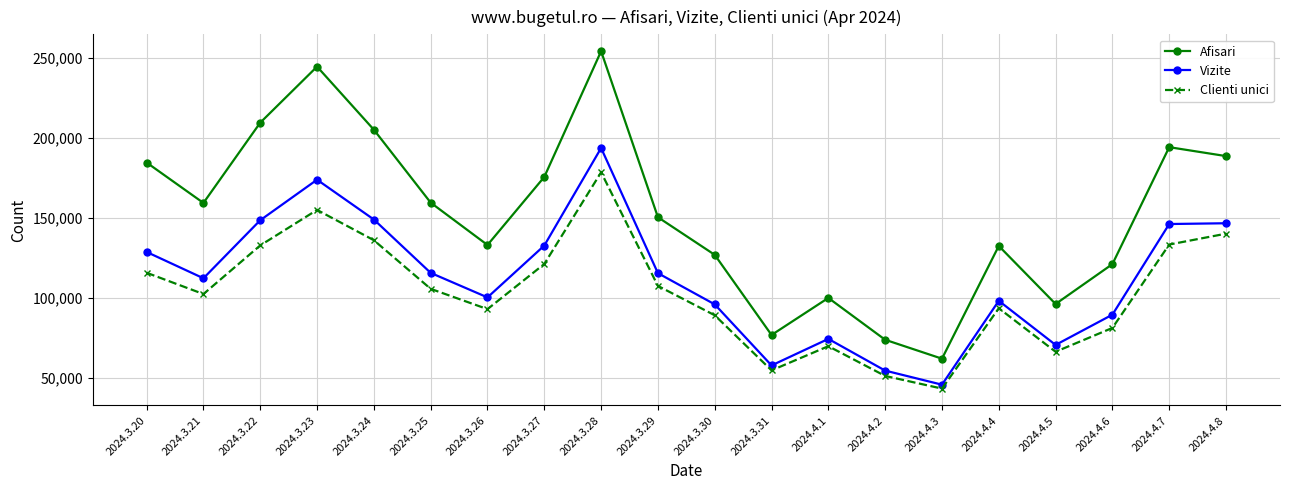

Which series has the widest spread of values?

Afisari